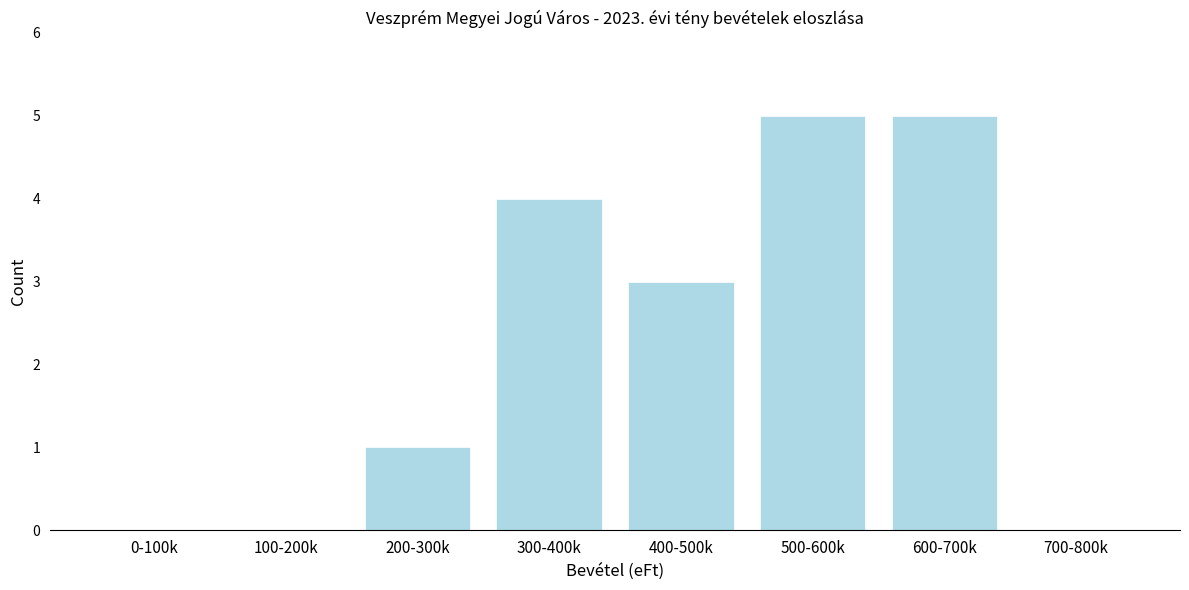

Reading left to right, extract all data points from this chart.

0-100k=0	100-200k=0	200-300k=1	300-400k=4	400-500k=3	500-600k=5	600-700k=5	700-800k=0